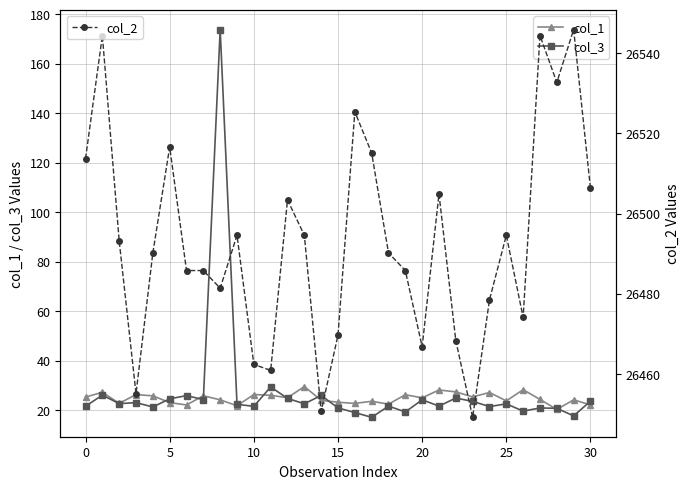

Count the number of data series in this chart.

3